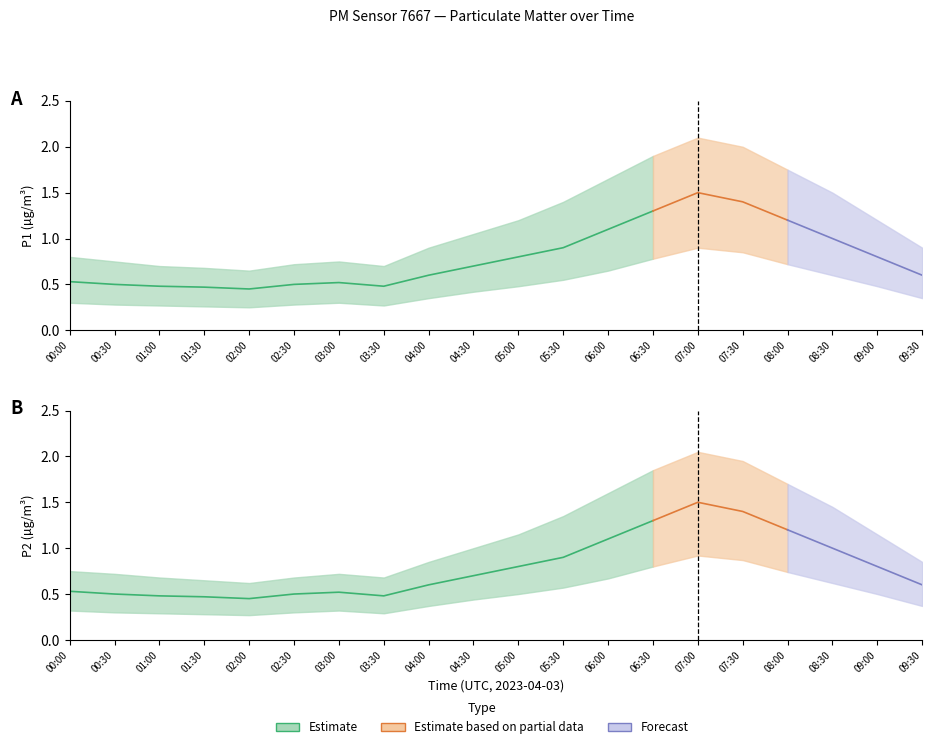

At which label is P1_lower closest to 0?

02:00